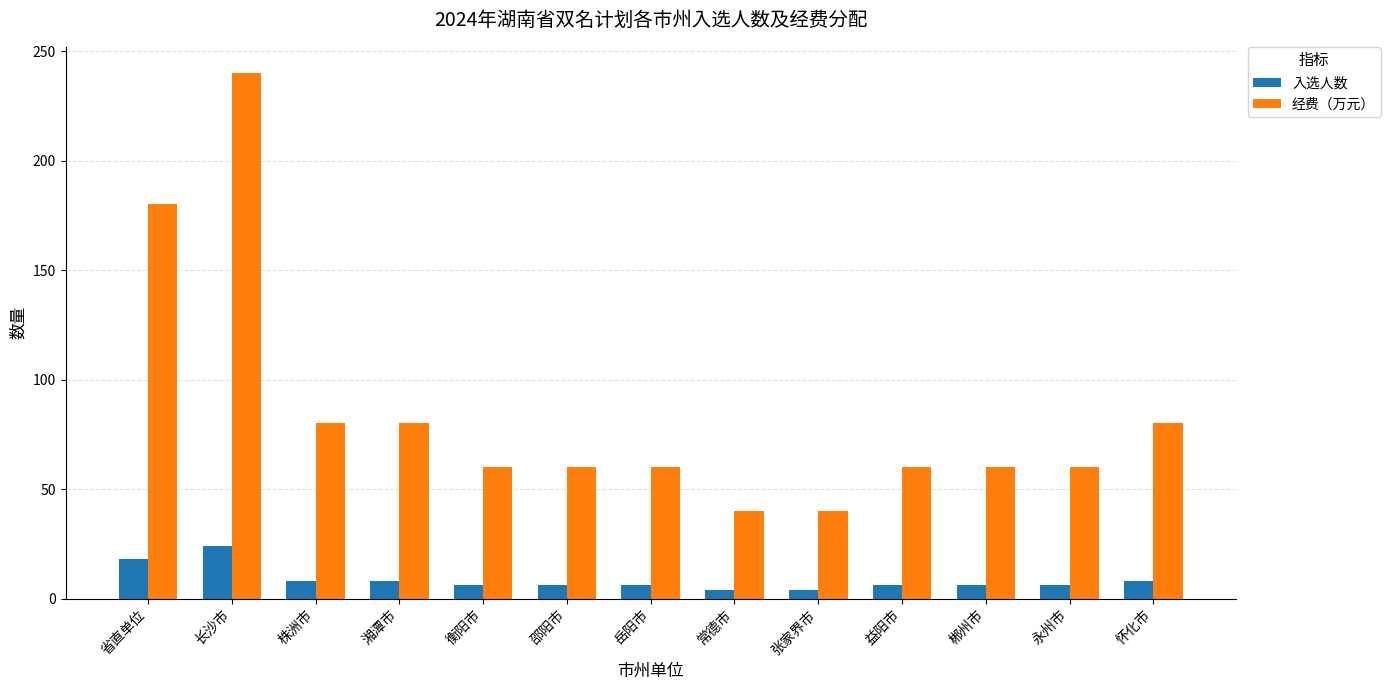

Which series has the largest total across all categories?

经费（万元）